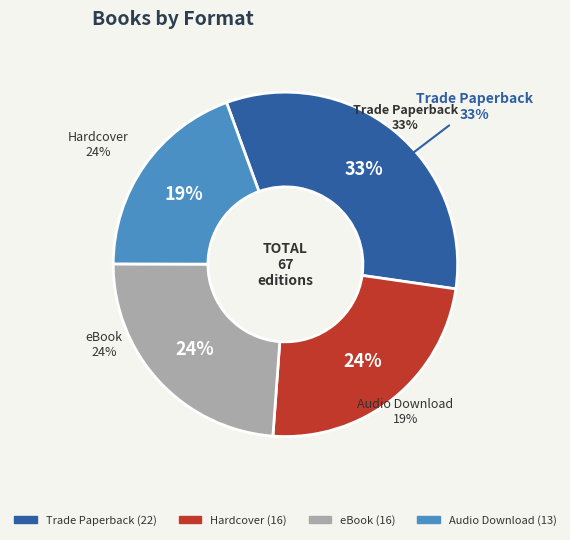

Which slice is the smallest?

Audio Download